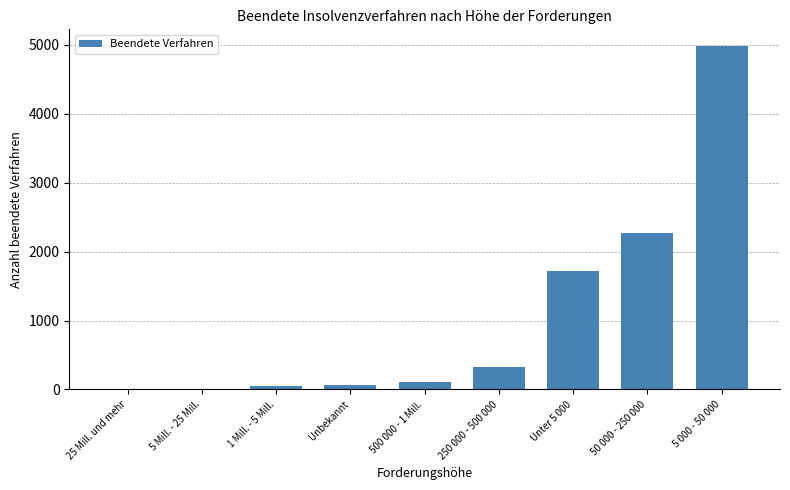

What is the maximum value shown in the chart?

4977